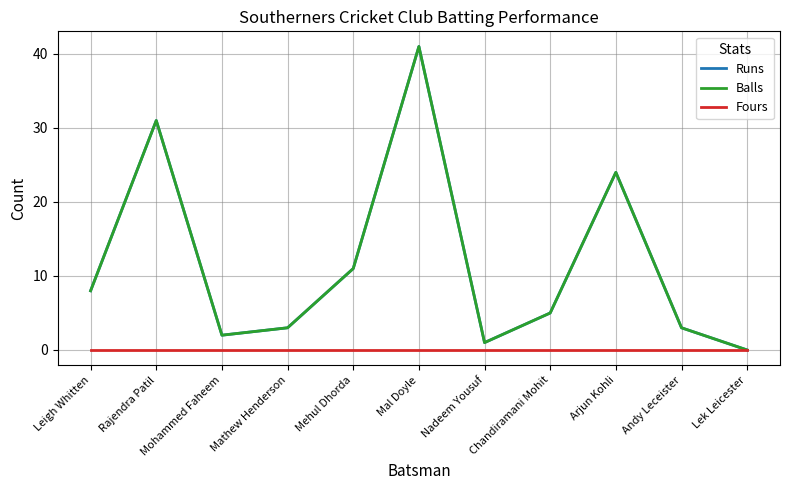

Is the value of Fours at Nadeem Yousuf greater than the value of Balls at Arjun Kohli?

No